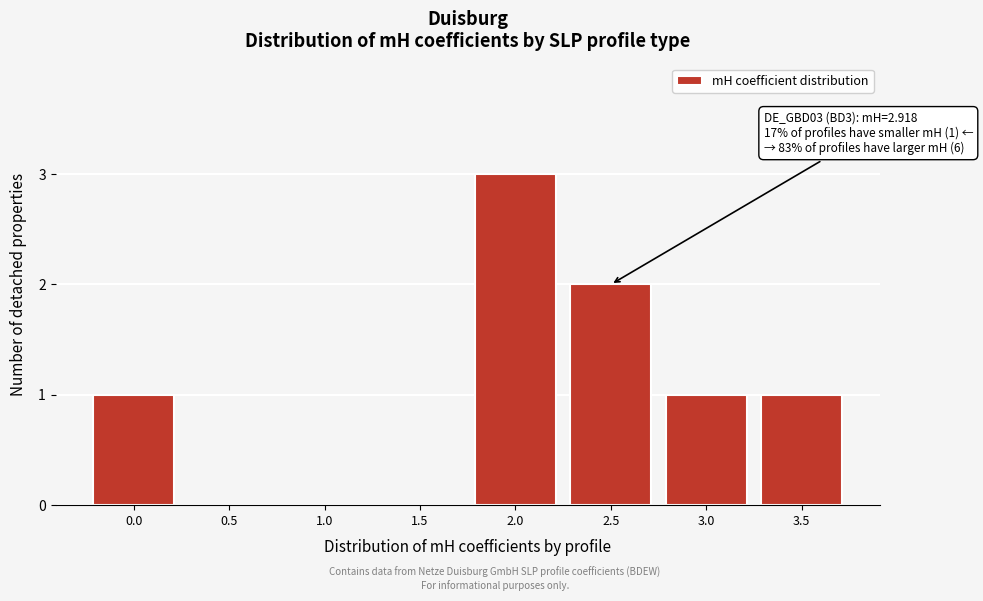

Reading left to right, transcribe all the data shown in this chart.

0.0=1	0.5=0	1.0=0	1.5=0	2.0=3	2.5=2	3.0=1	3.5=1